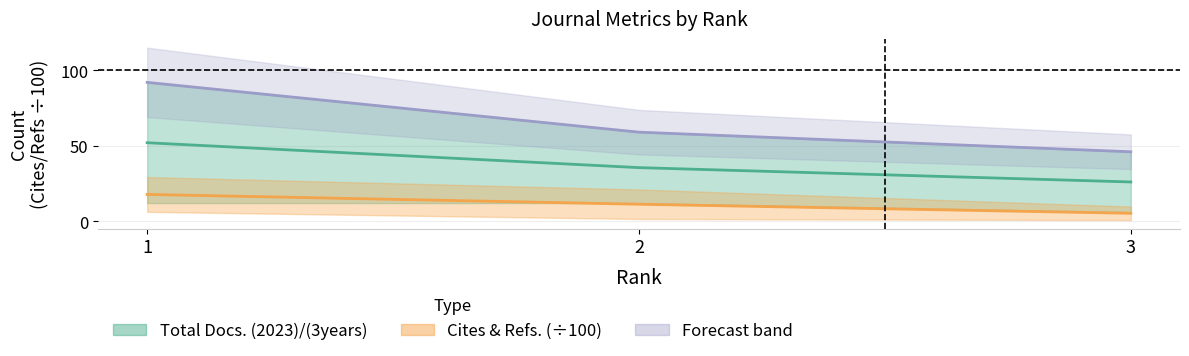

What is the total value across all series at 1?

161.7